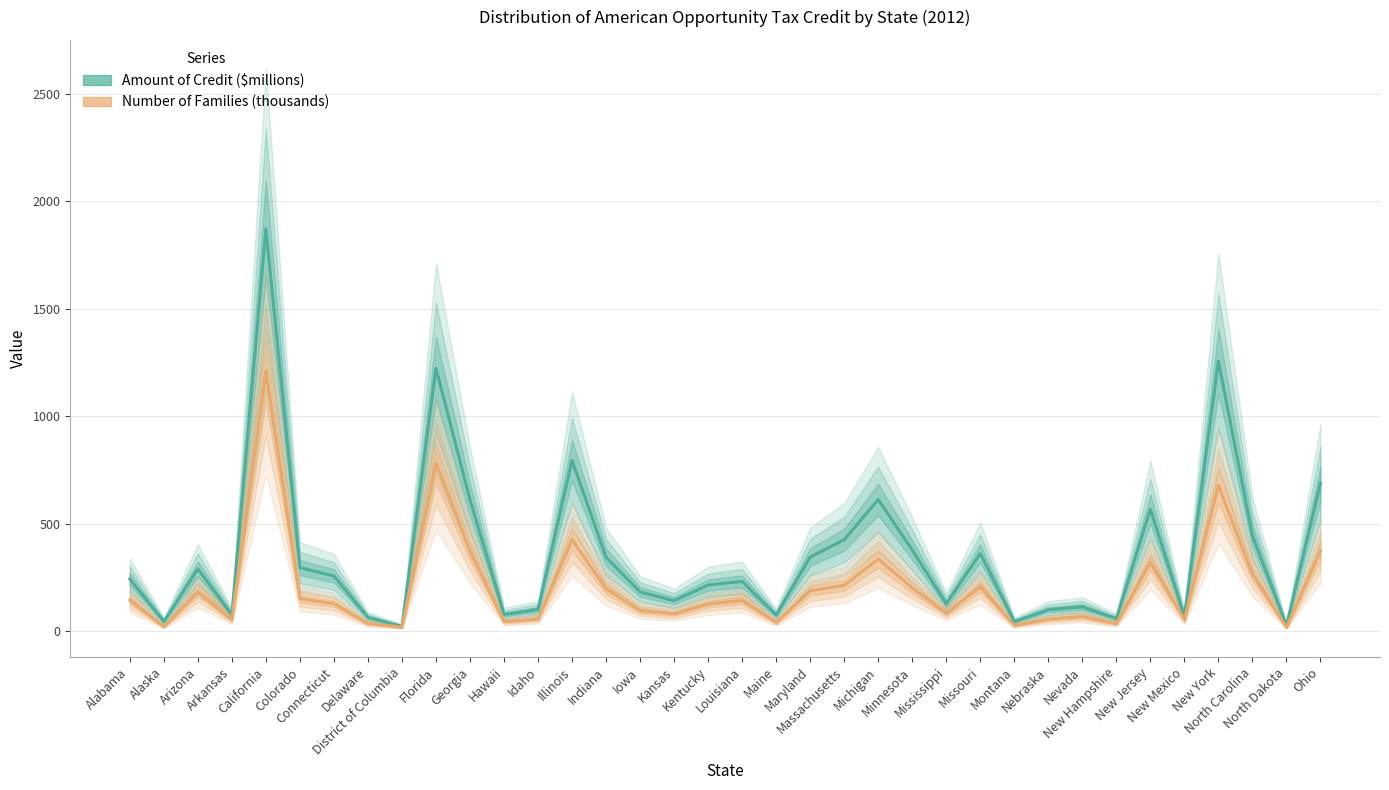

Which category has the highest value in the Amount of Credit ($millions) series?

California